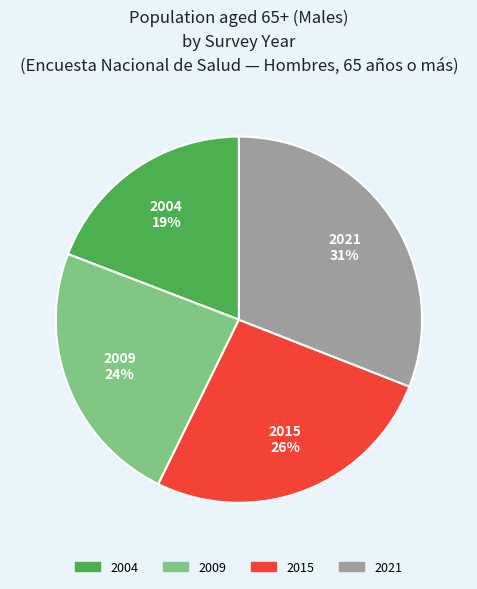

Does any single category account for the majority?

No